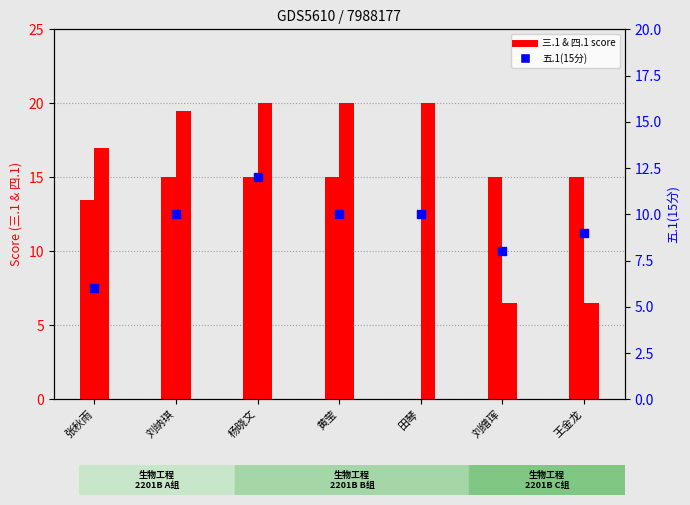

Which series has the largest Y range (max minus min)?

三.1(15分)